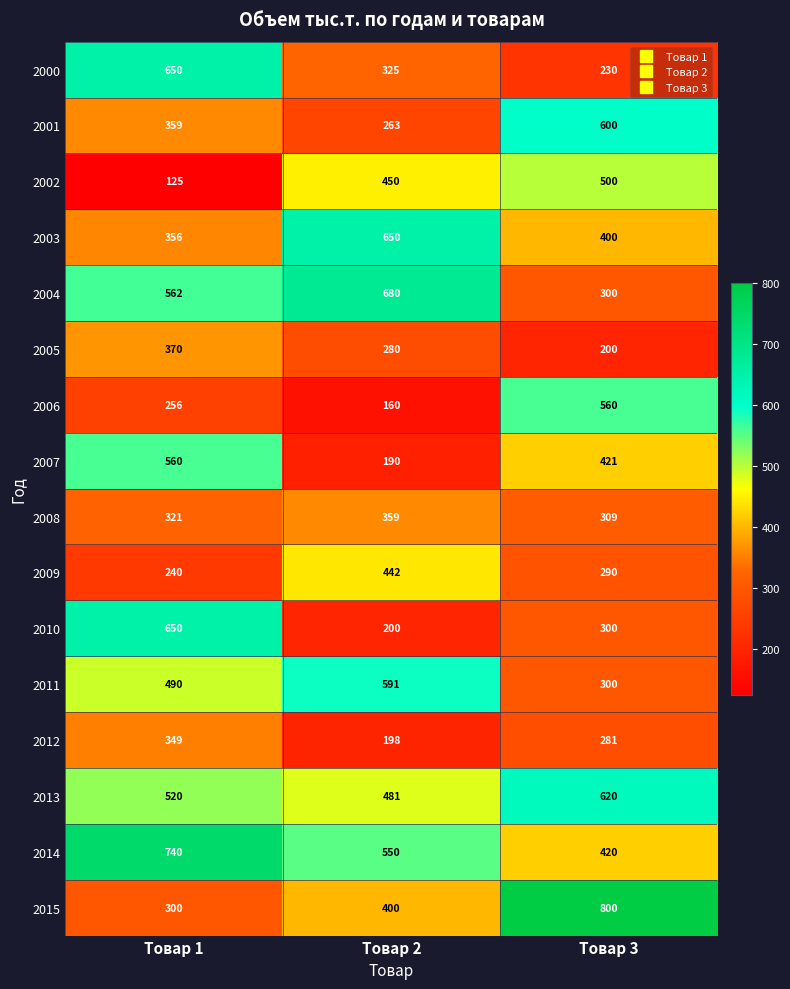

Count the 2002 values in the range 125 to 500.

3